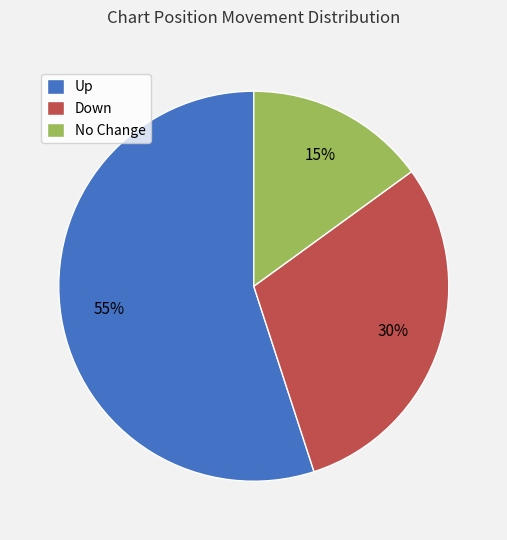

Is there any slice that represents more than half of the pie?

Yes